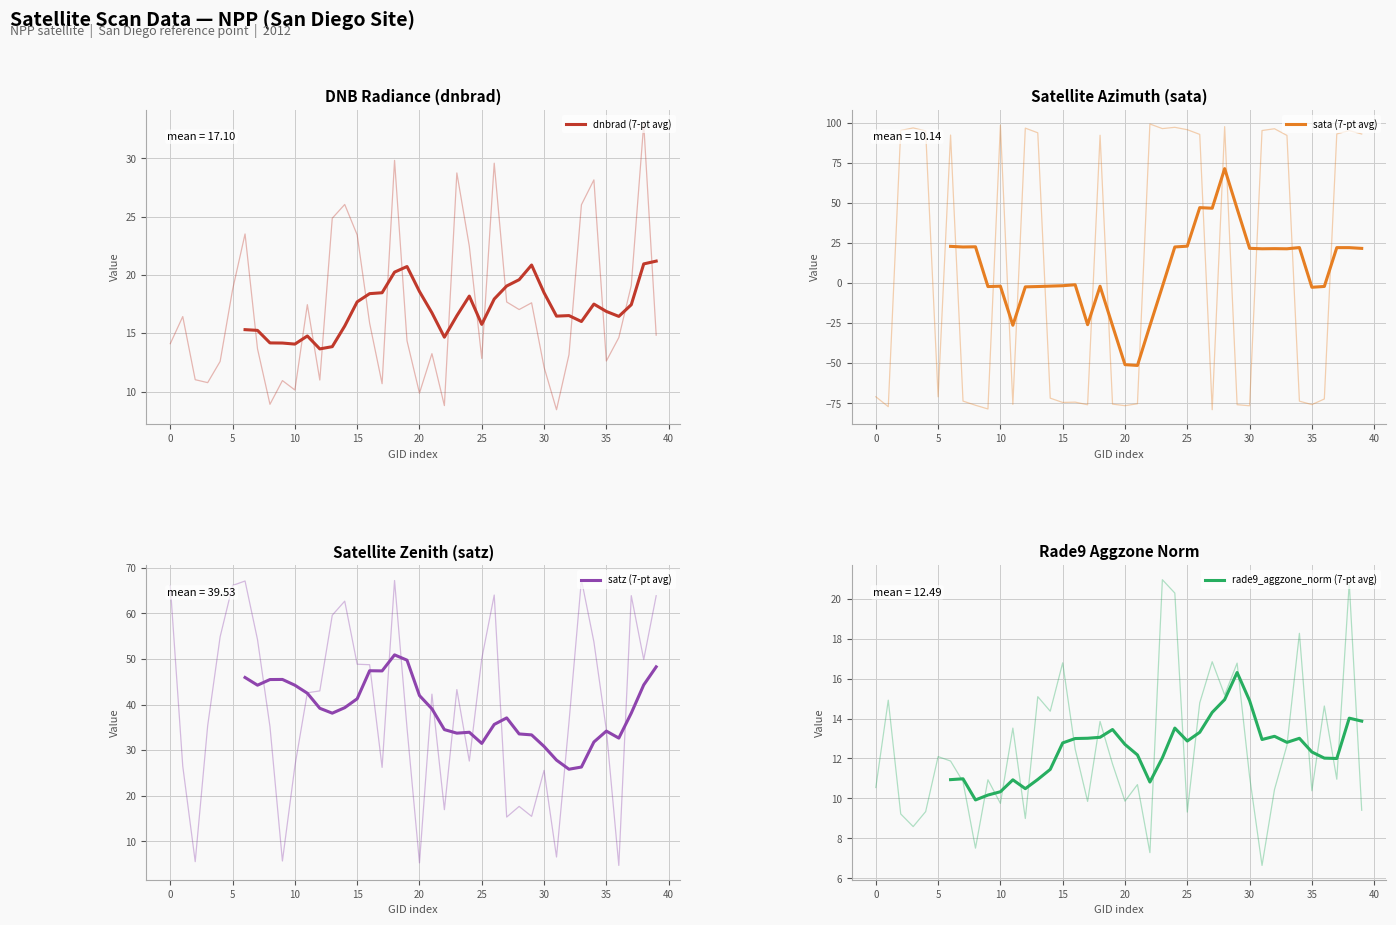

How many negative values does the sata (7-pt avg) series have?

17